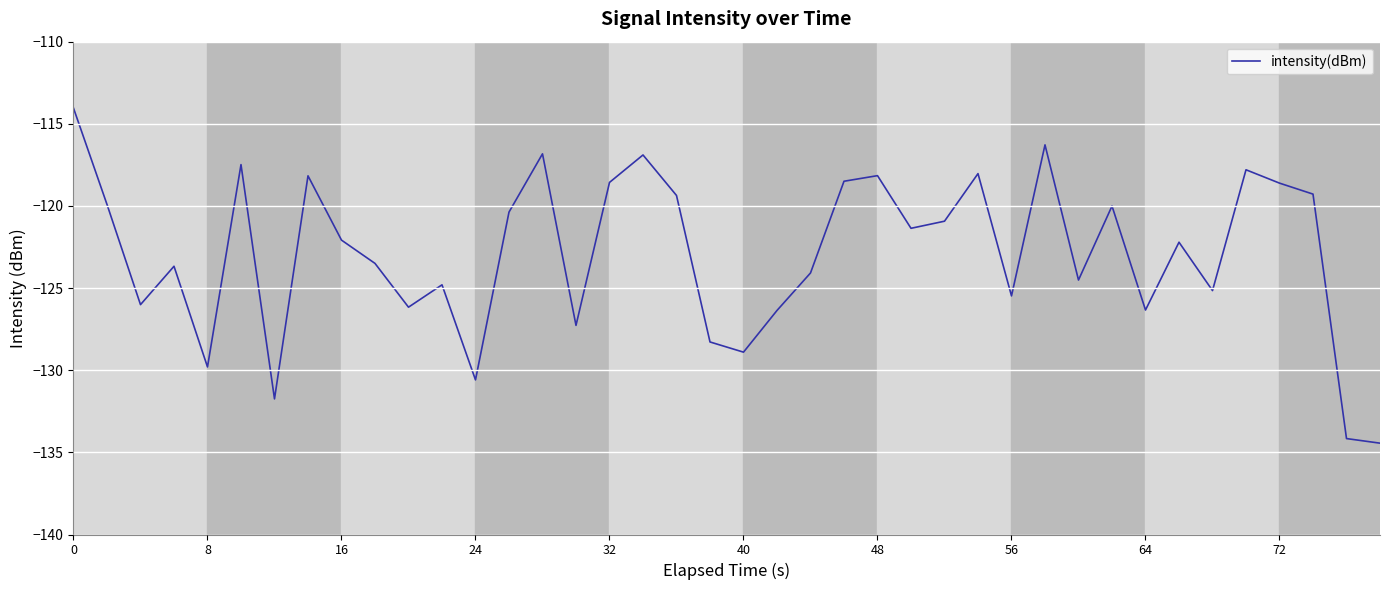

What is the smallest value displayed?

-134.4